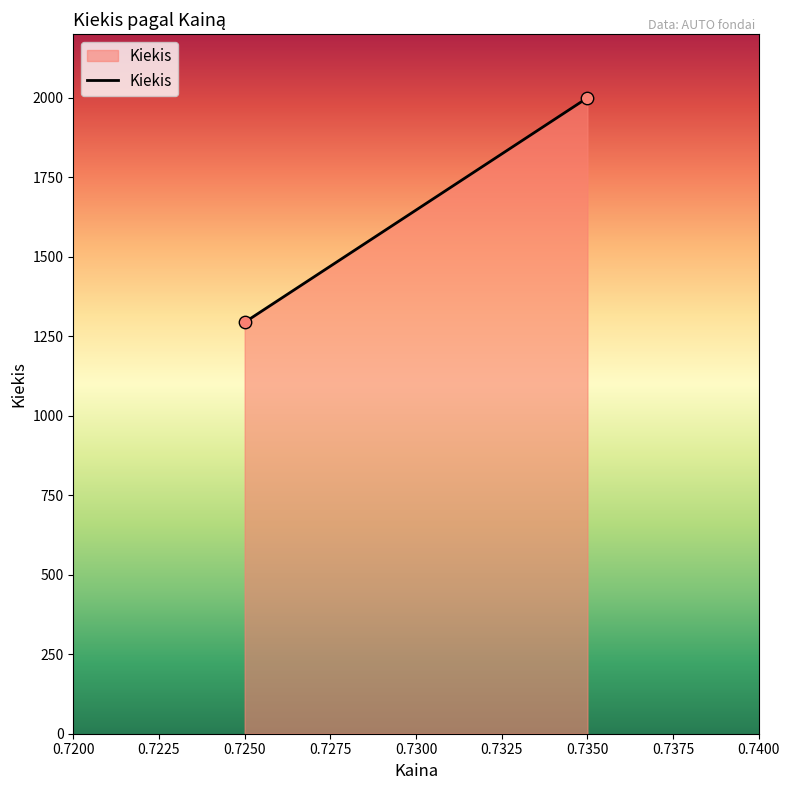

What is the range of Y values (max minus min)?

706